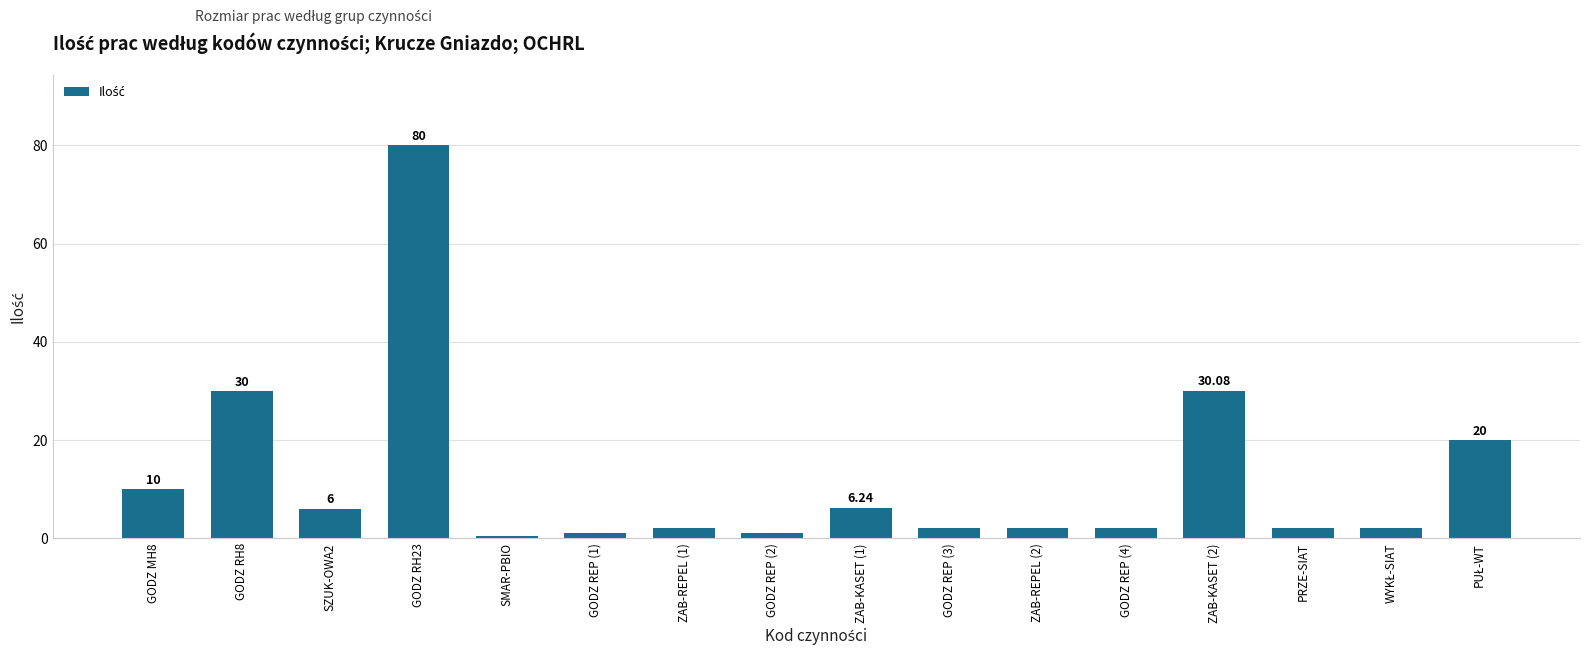

What is the sum of all values?

196.9